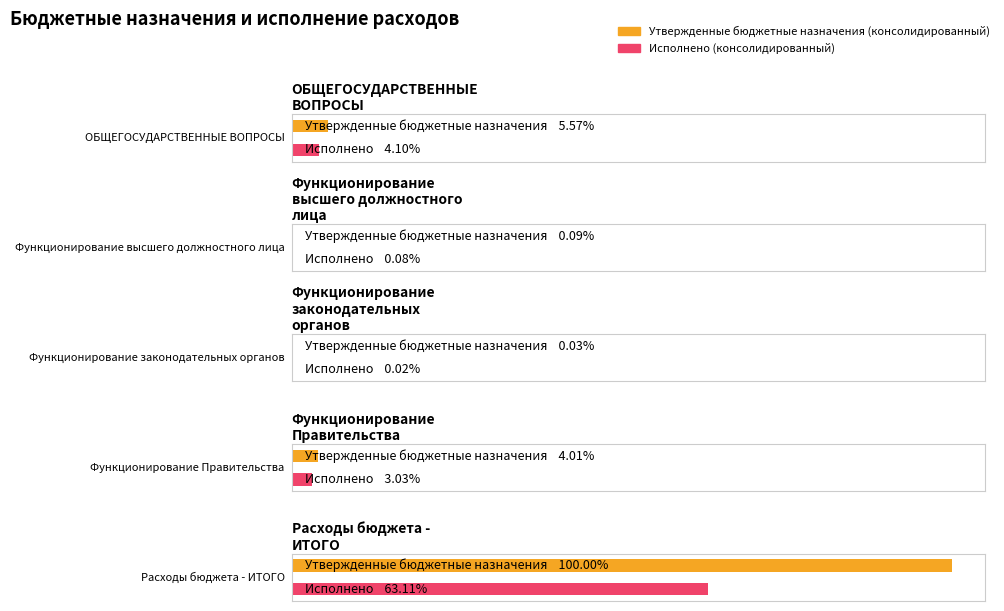

Is it true that Исполнено (консолидированный) equals 62419350.5 at ОБЩЕГОСУДАРСТВЕННЫЕ
ВОПРОСЫ?

True